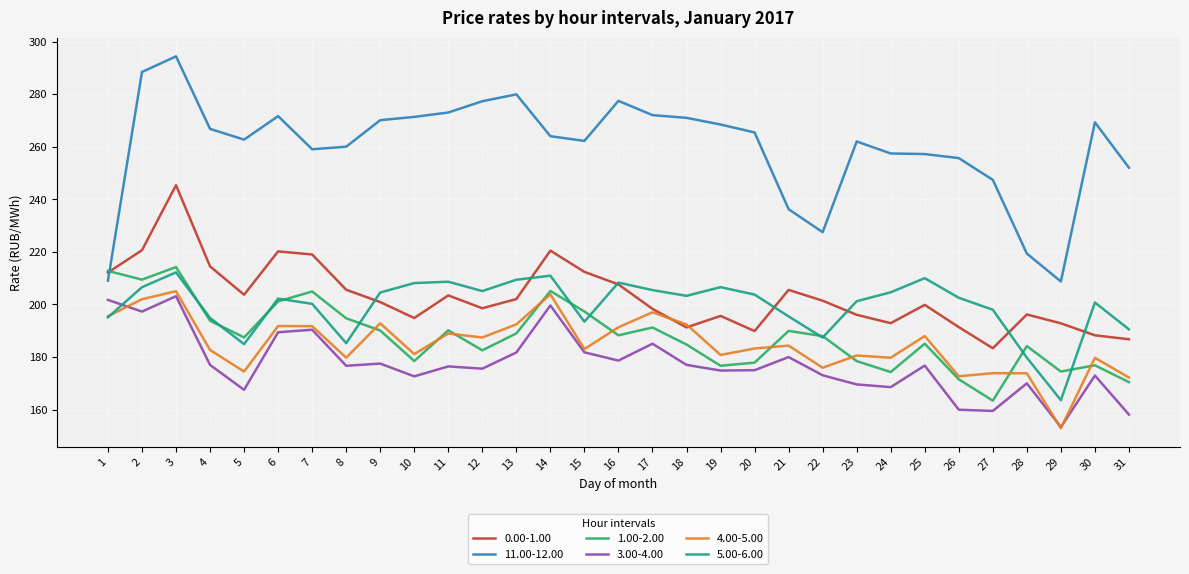

At which category is the sum across all series the highest?

3